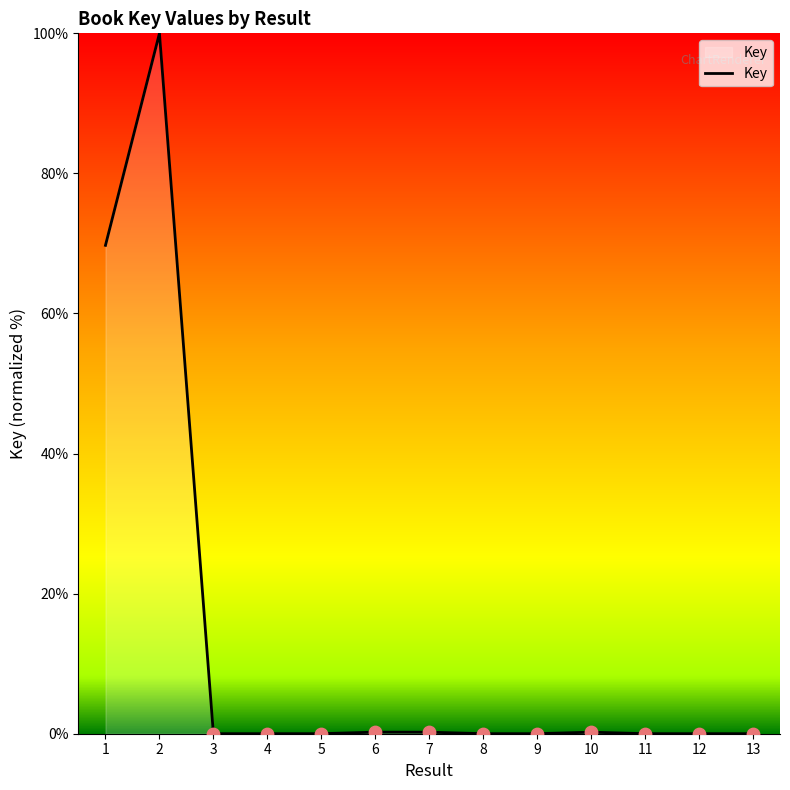

What is the change in value from 1 to 11?

-69.7